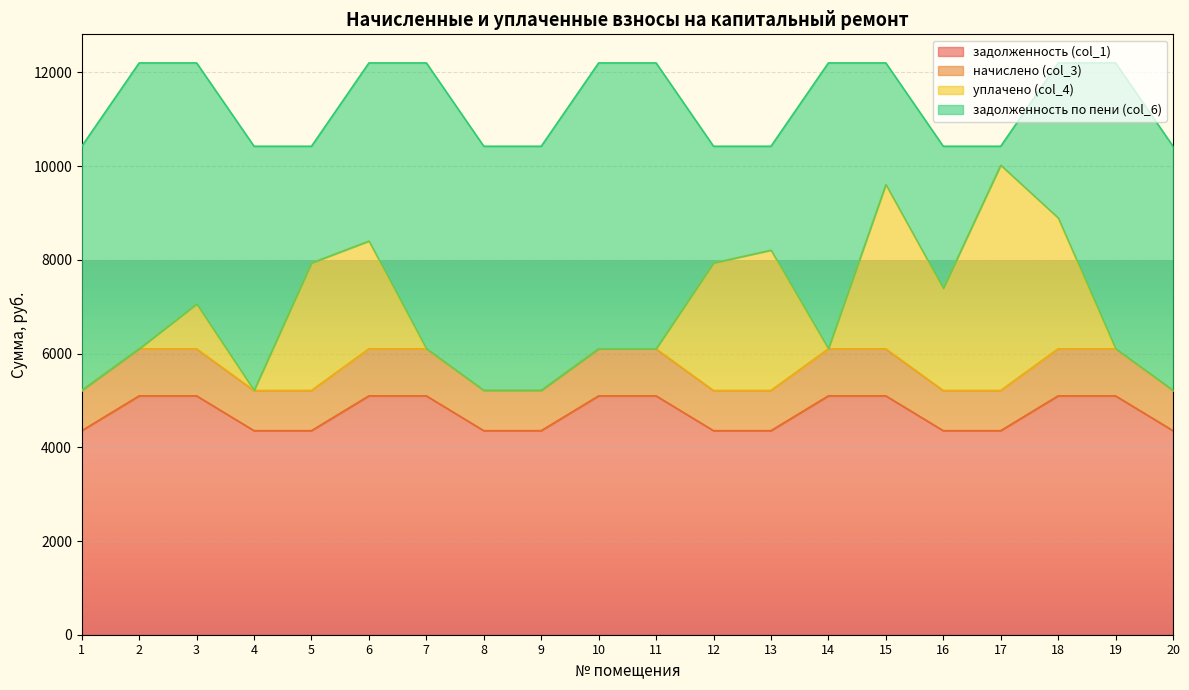

What is the total value across all series at 17?

10423.7